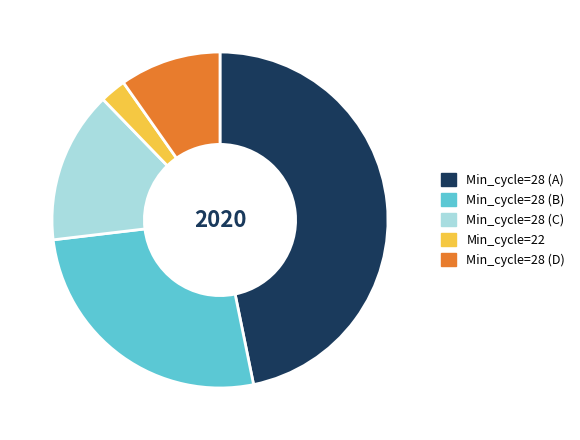

Is the sum of Min_cycle=22 and Min_cycle=28 (B) greater than half?

No